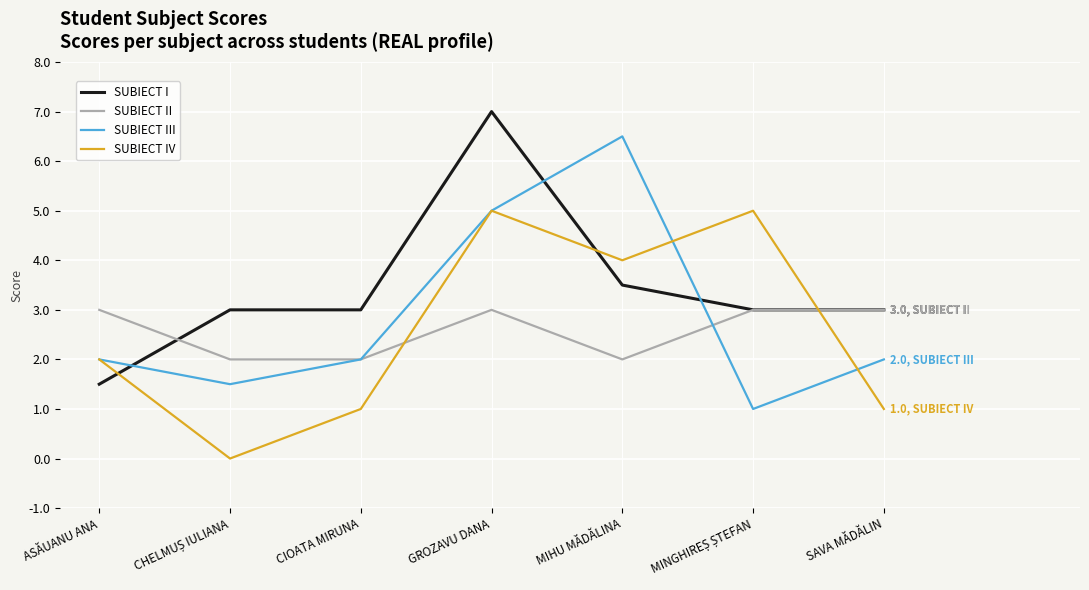

The value of SUBIECT IV at ASĂUANU ANA is 0.8. True or false?

False